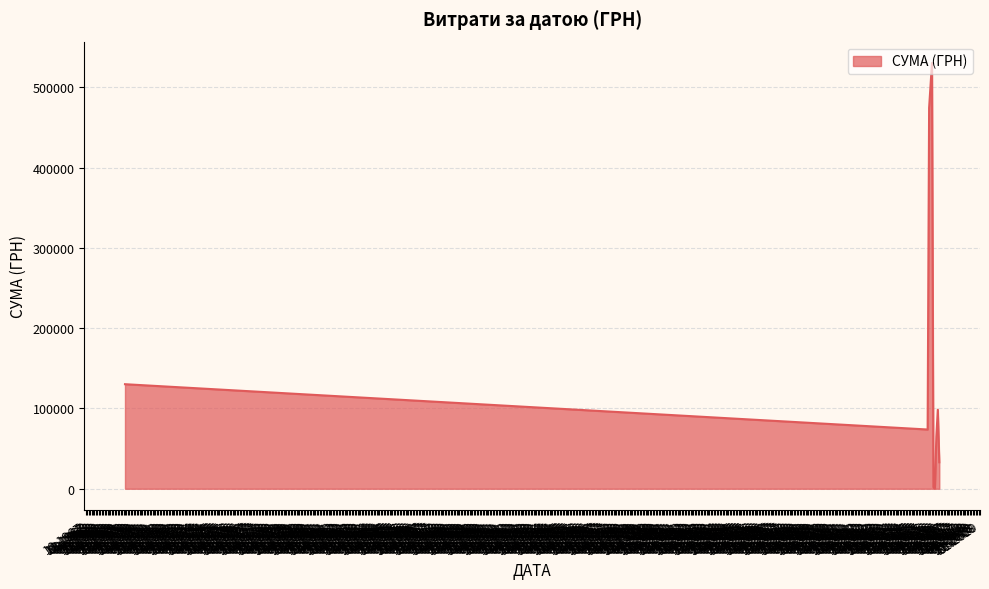

What is the difference between the maximum and minimum values?

530311.9